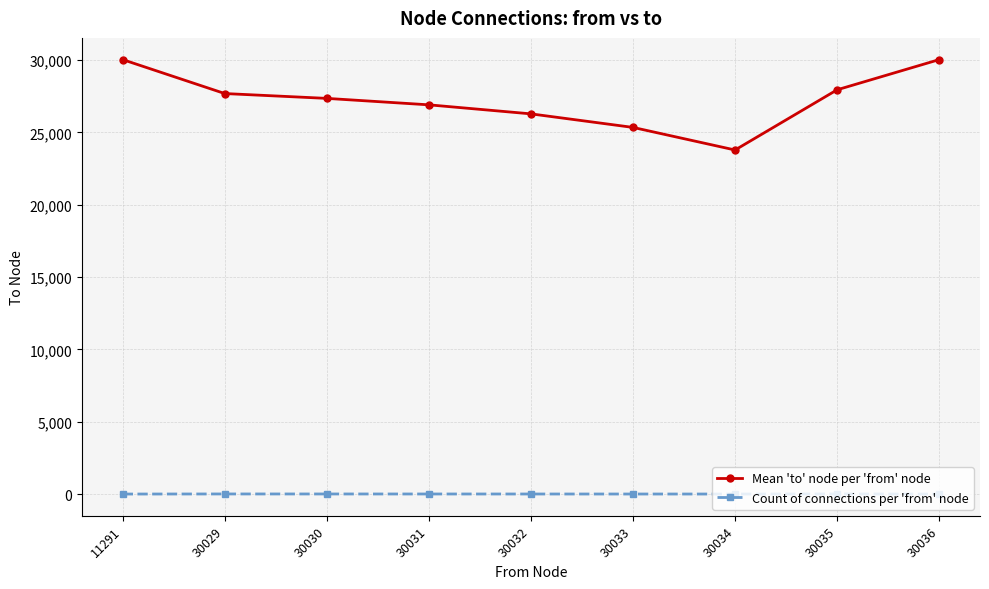

True or false: Mean 'to' node per 'from' node has more than 2 points higher than both neighbors.

False